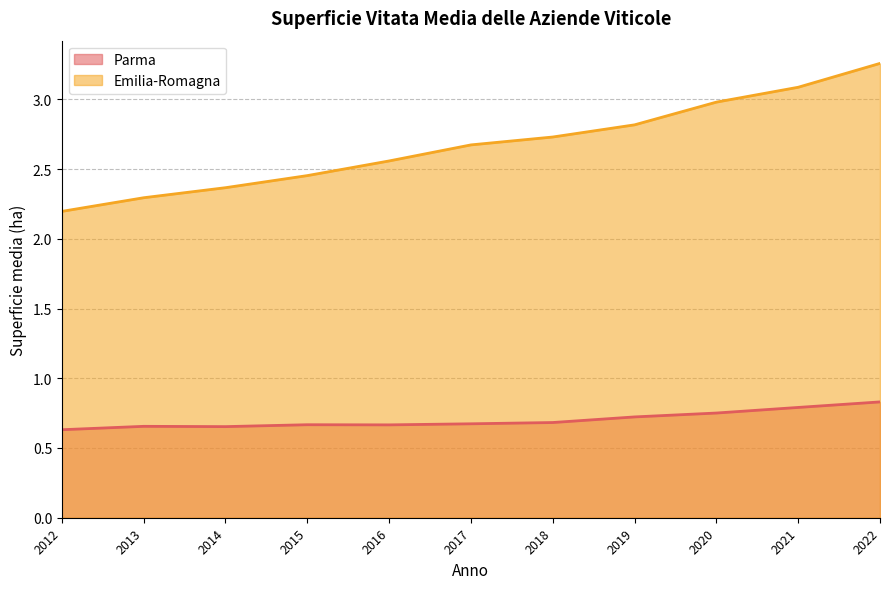

Count the Parma values in the range 0 to 1.

11